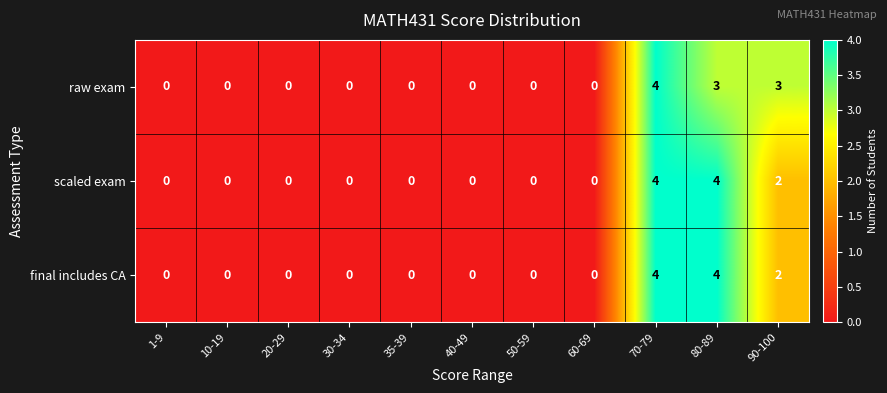

How many data points does each series have?

11